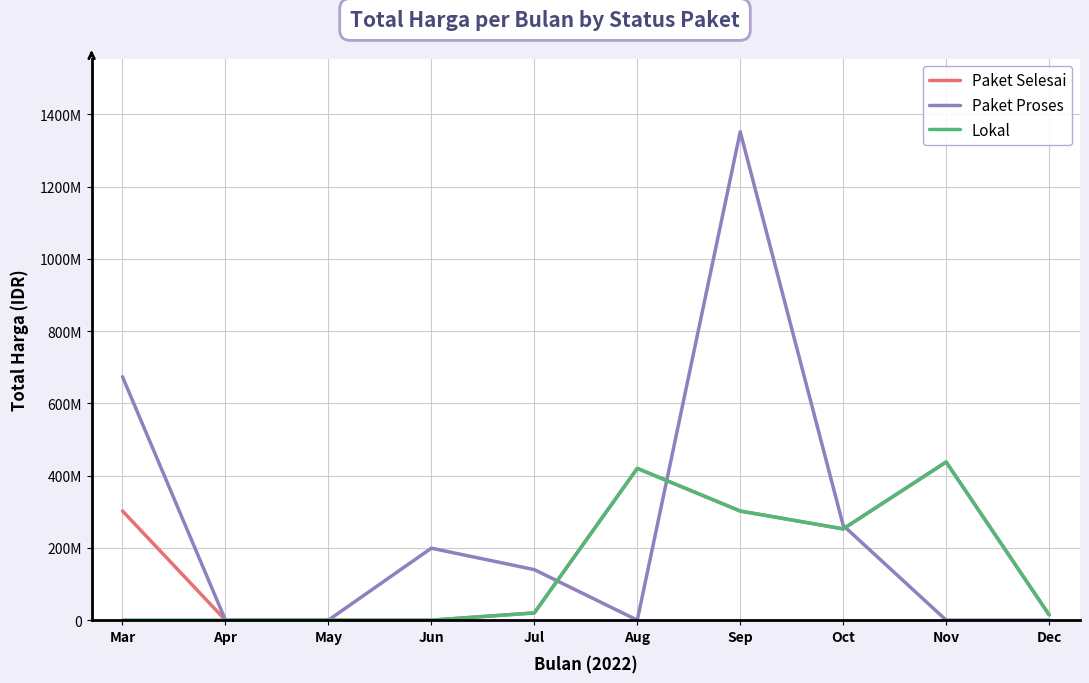

Where is the first local minimum for Lokal?

Oct